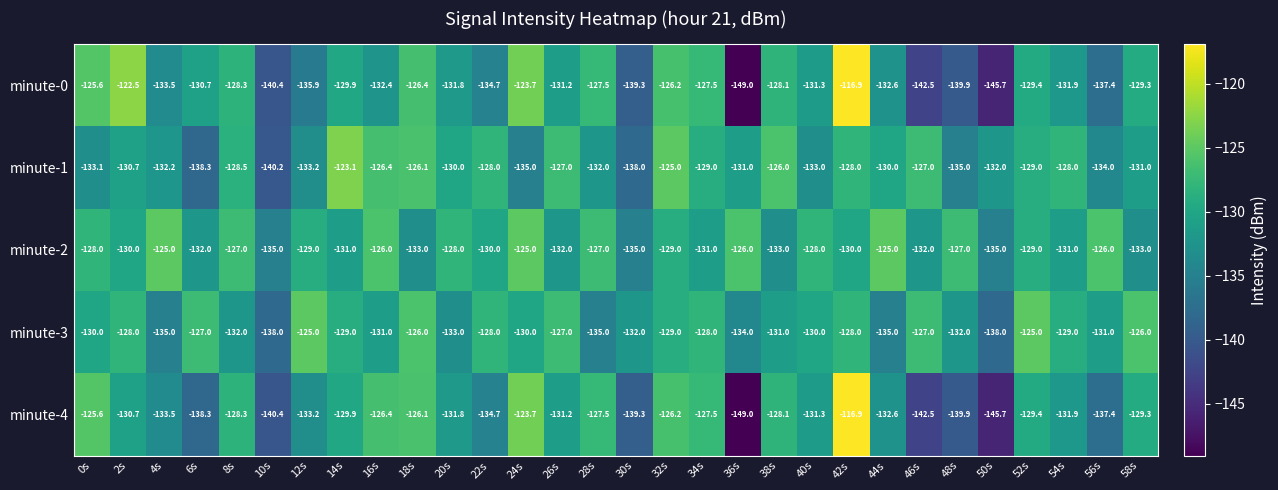

The value of minute-0 at 16s is -192.2. True or false?

False